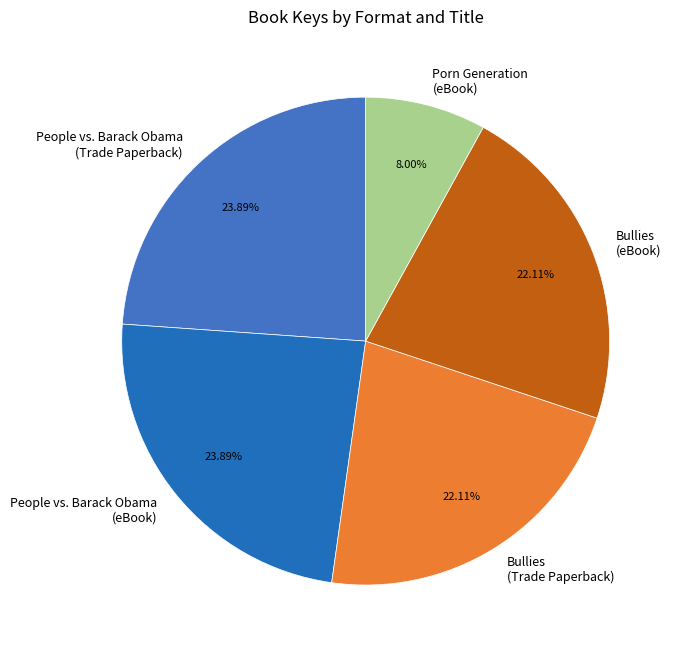

Count the number of slices in the pie.

5